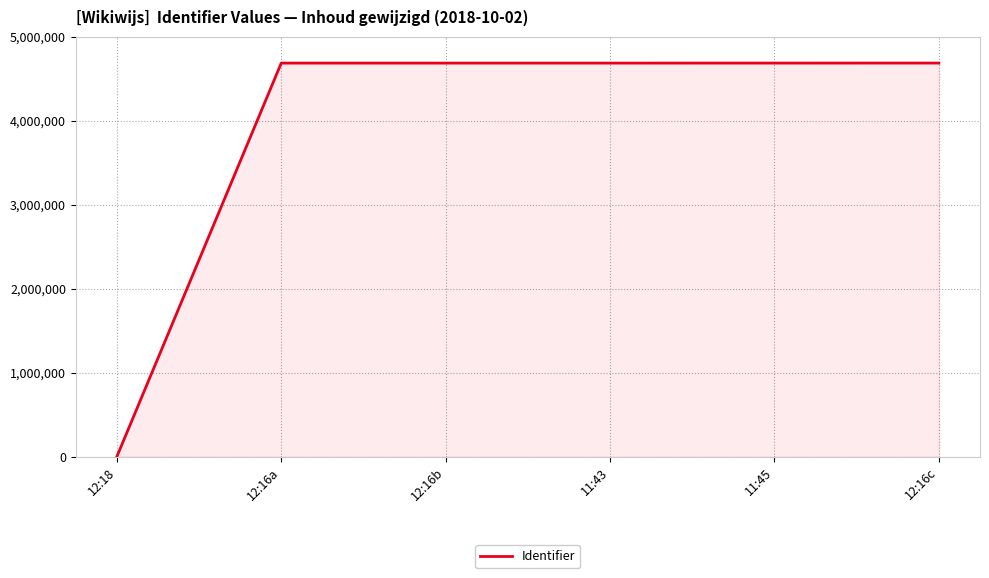

Is it true that the value at 12:18 is -2336079?

False